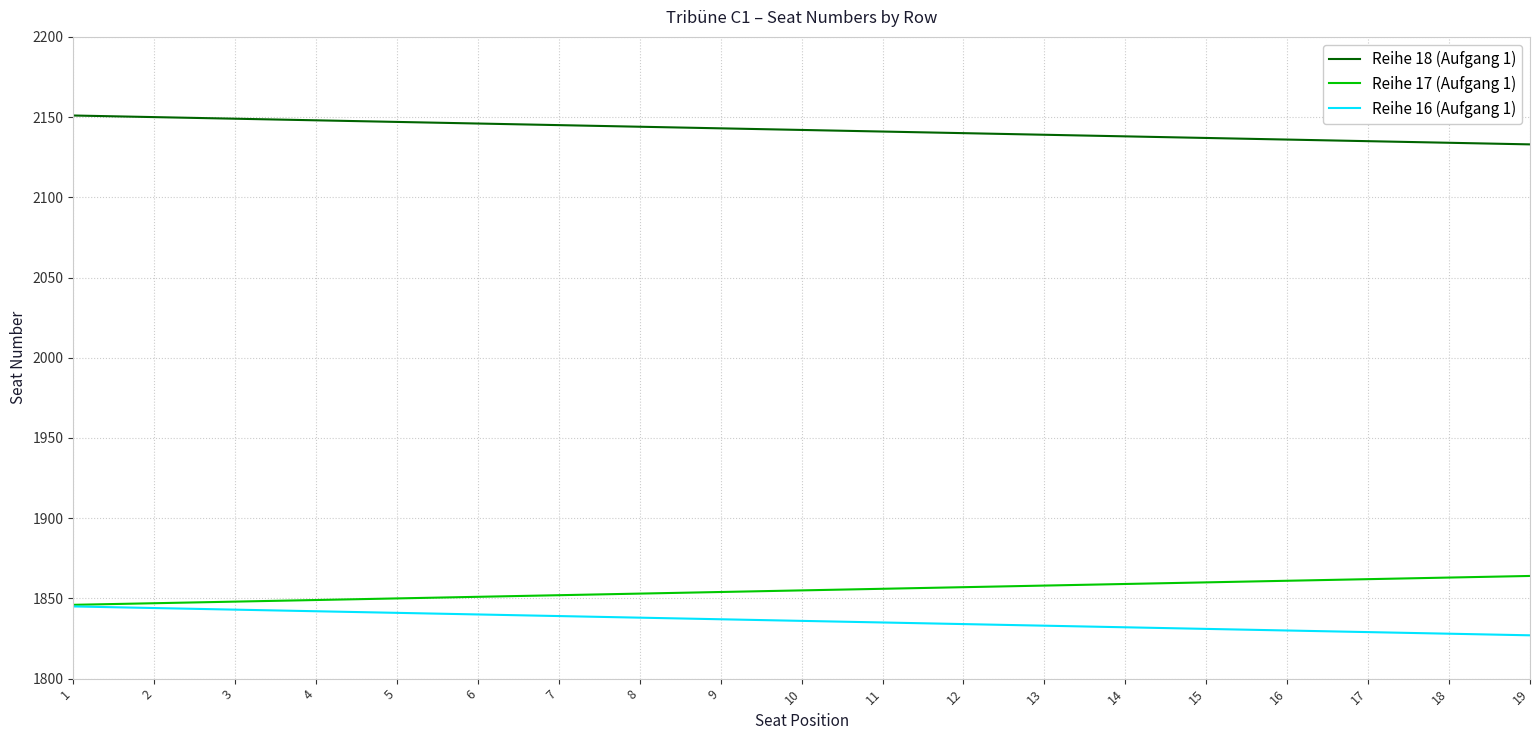

What is the lowest value of the Reihe 16 (Aufgang 1) series?

1827